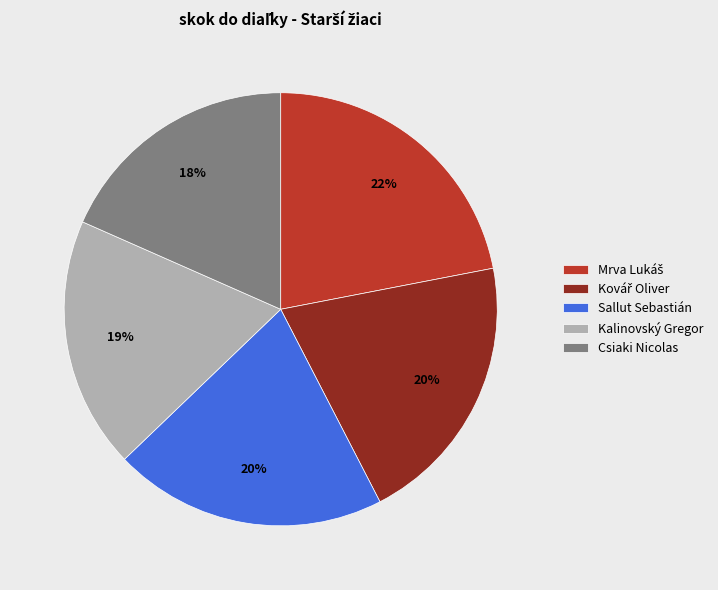

Does Sallut Sebastián account for over 50% of the chart?

No